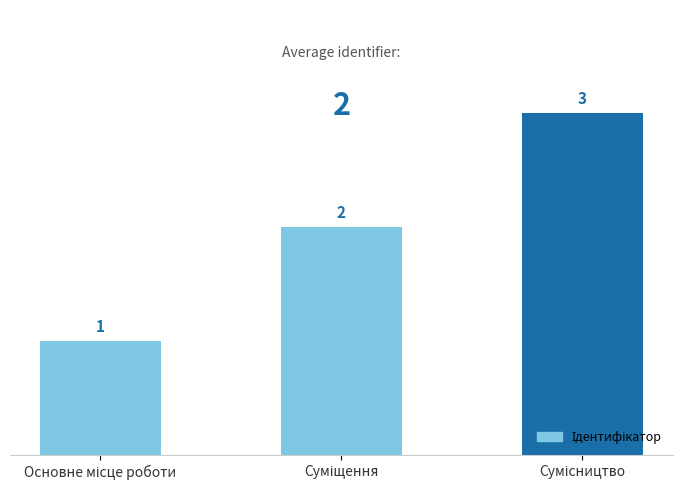

What is the value of the 2nd bar from the left?

2